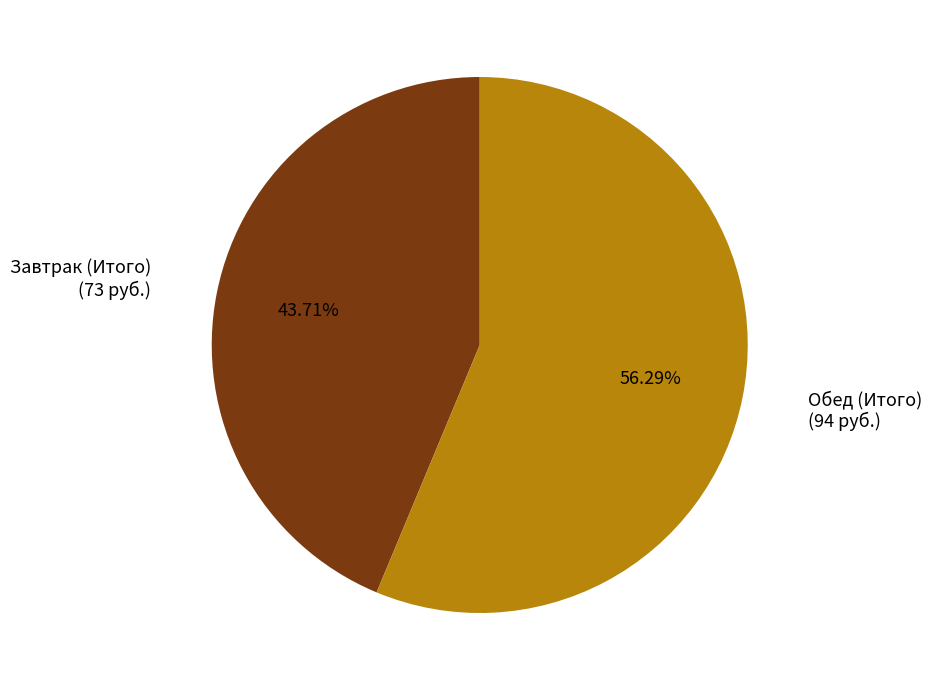

Count the number of slices in the pie.

2